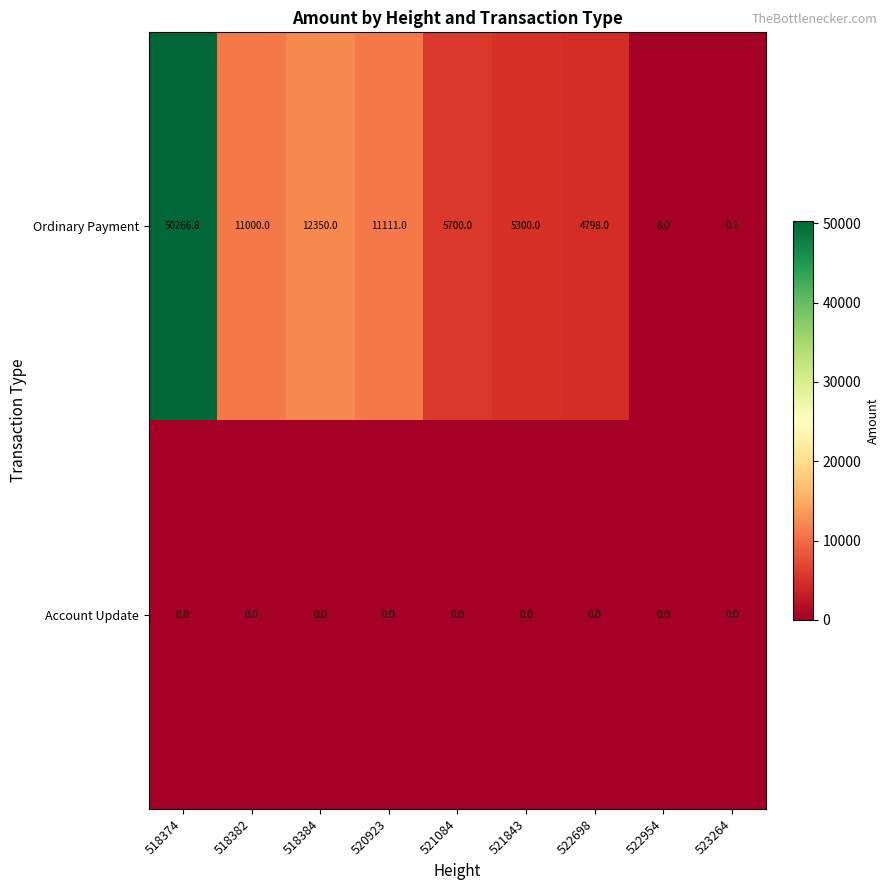

At which label is Ordinary Payment closest to 25133?

518384